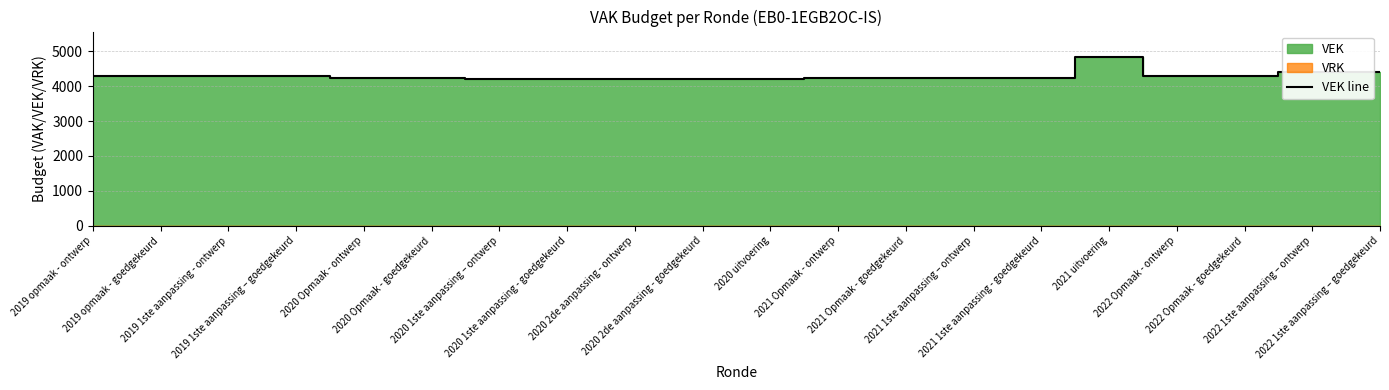

What is the label of the 15th point from the right?

2020 Opmaak - goedgekeurd